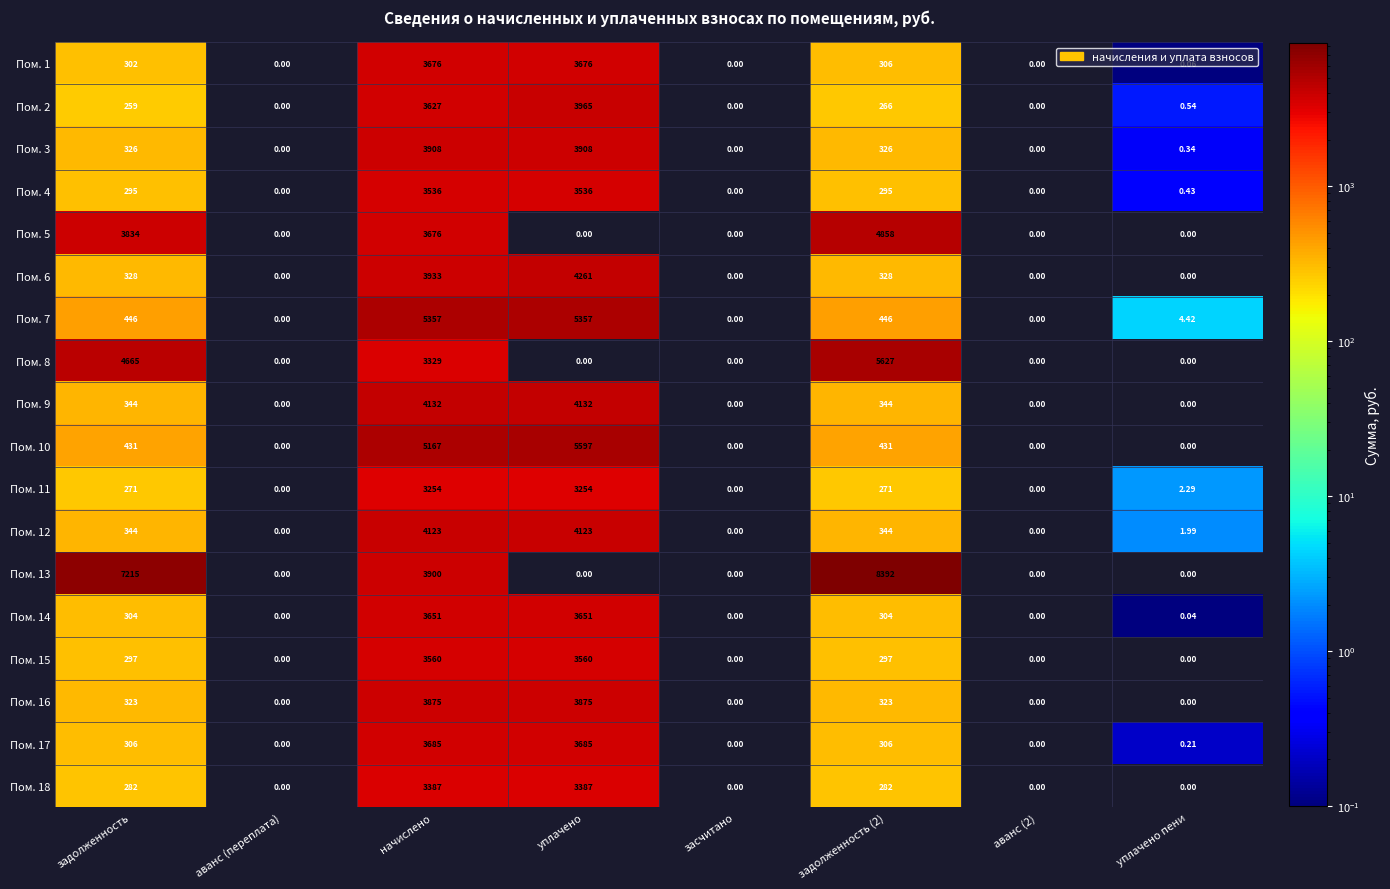

At which category is the sum across all series the highest?

начислено